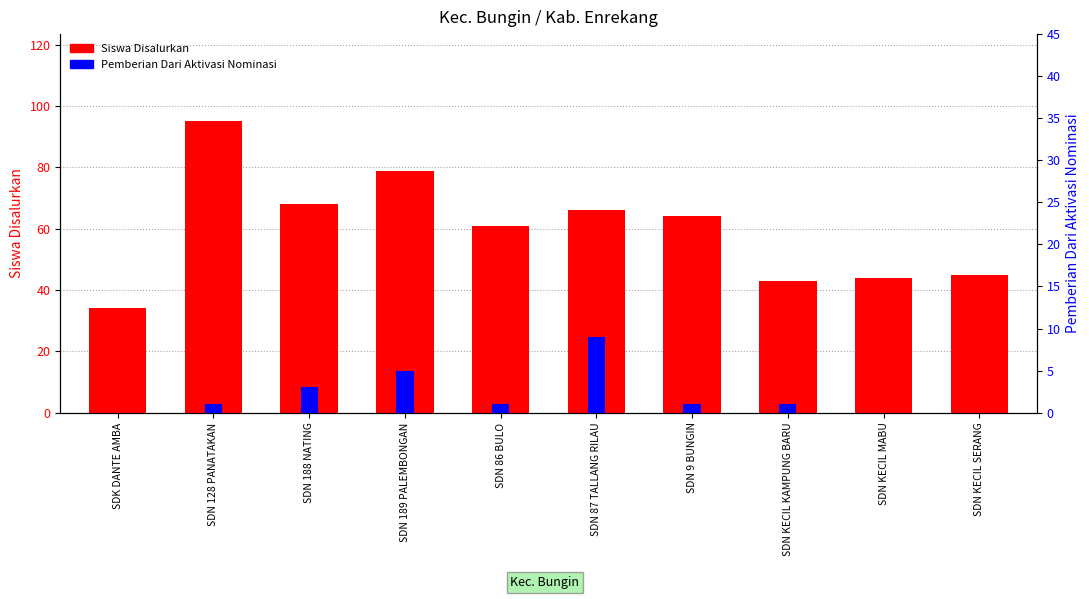

What is the maximum value shown in the chart?

95